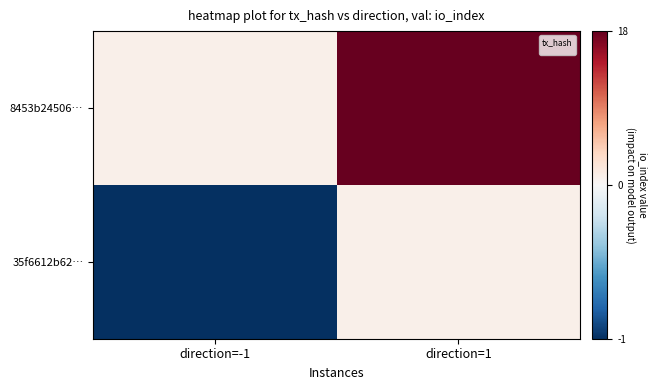

What is the difference between the values at direction=1 and direction=-1?

17